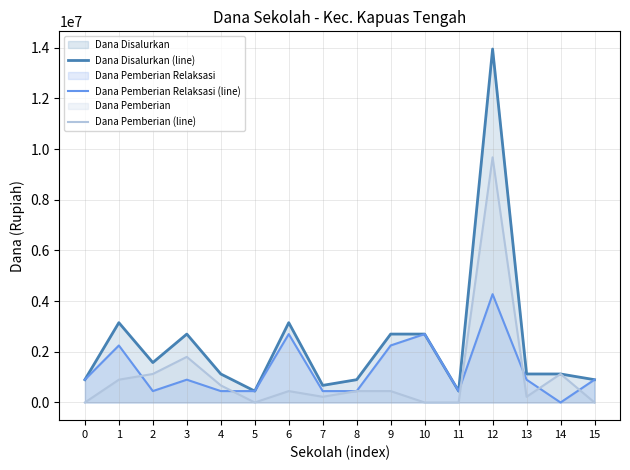

What value does the Dana Pemberian Relaksasi (line) series have at 7, to the nearest 50?

450000